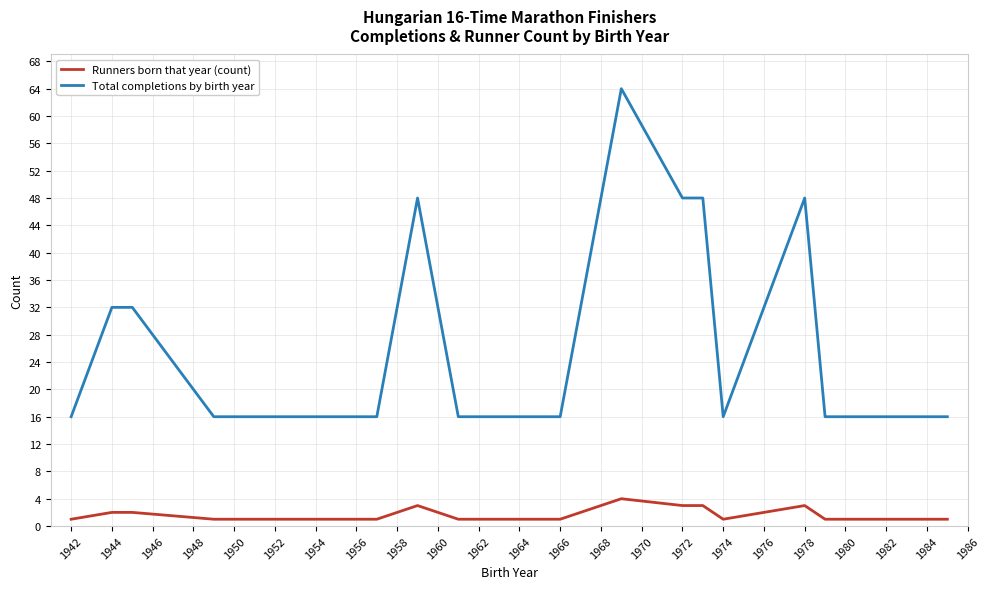

Which series has the largest total across all categories?

Total completions by birth year